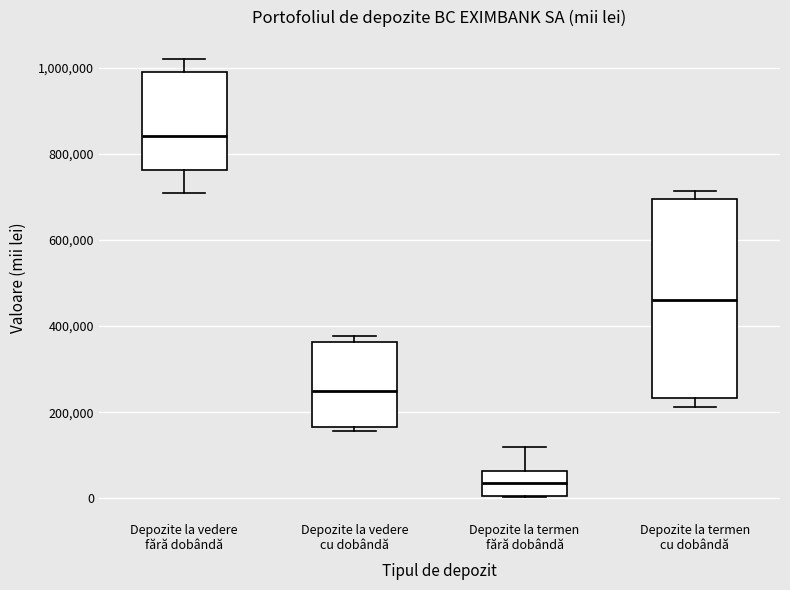

Reading left to right, read every box against the y-axis: the position of its median line, the range the box covers, and the ends of its whiskers. The values are not printed on the chart, so give them approximately, as read against the axis.

Depozite la vedere fără dobândă: median 840000, box 760000 to 1000000, whiskers 720000 to 1020000
Depozite la vedere cu dobândă: median 240000, box 160000 to 360000, whiskers 160000 (just below the box's lower edge) to 380000
Depozite la termen fără dobândă: median 40000, box 0 to 60000, whiskers 0 to 120000
Depozite la termen cu dobândă: median 460000, box 240000 to 700000, whiskers 220000 to 720000